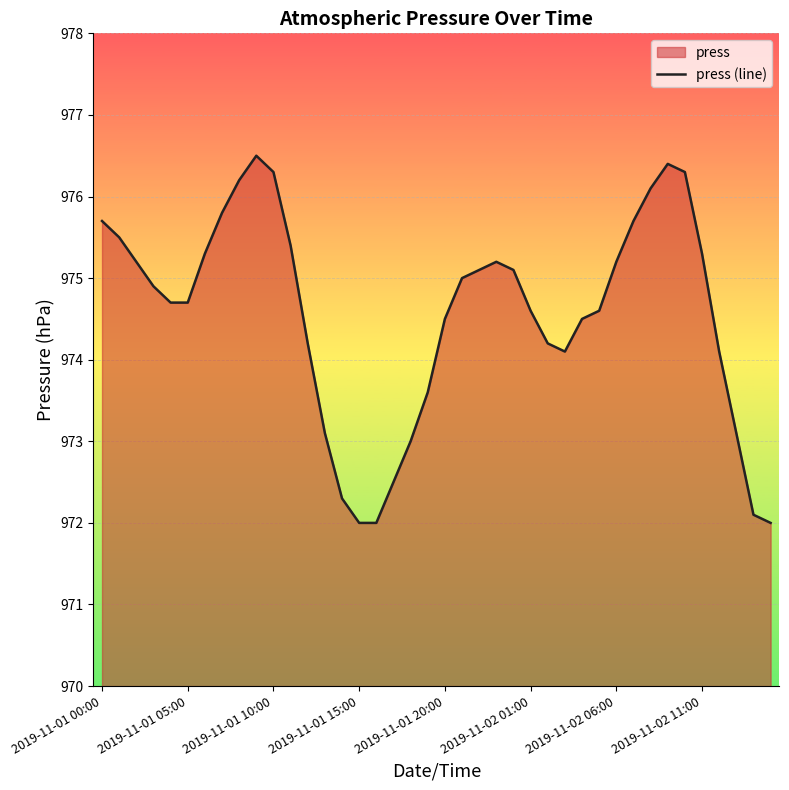

What is the minimum value shown in the chart?

972.0